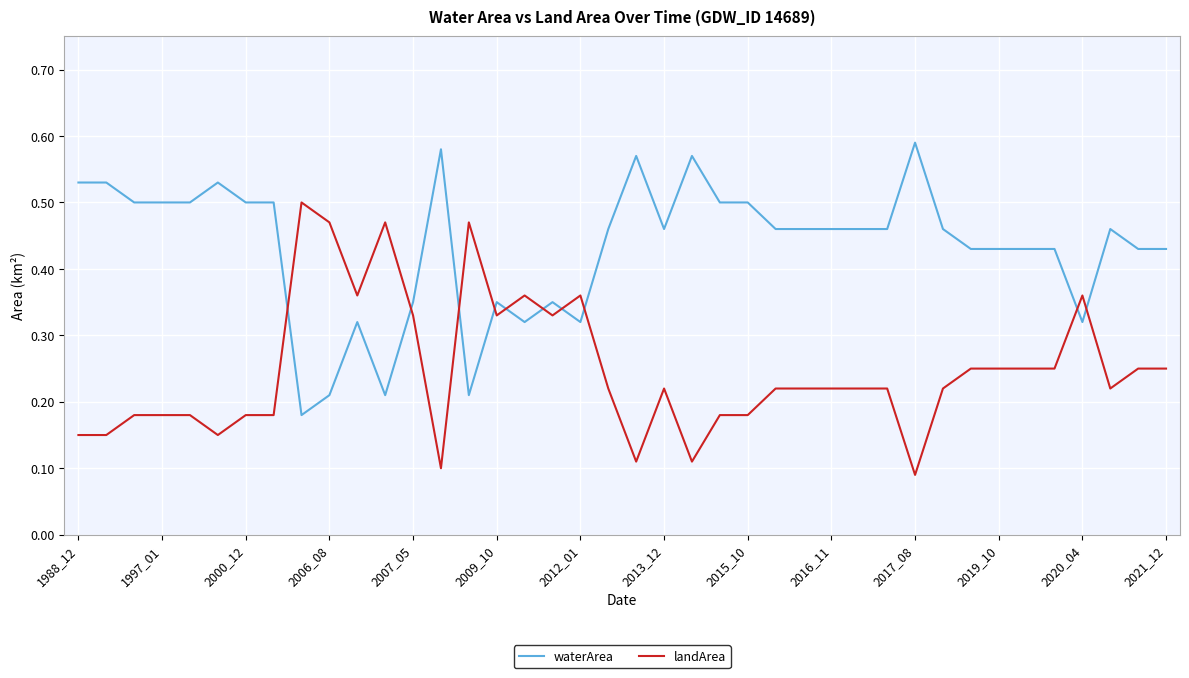

Does the chart display data point markers on the line(s)?

No